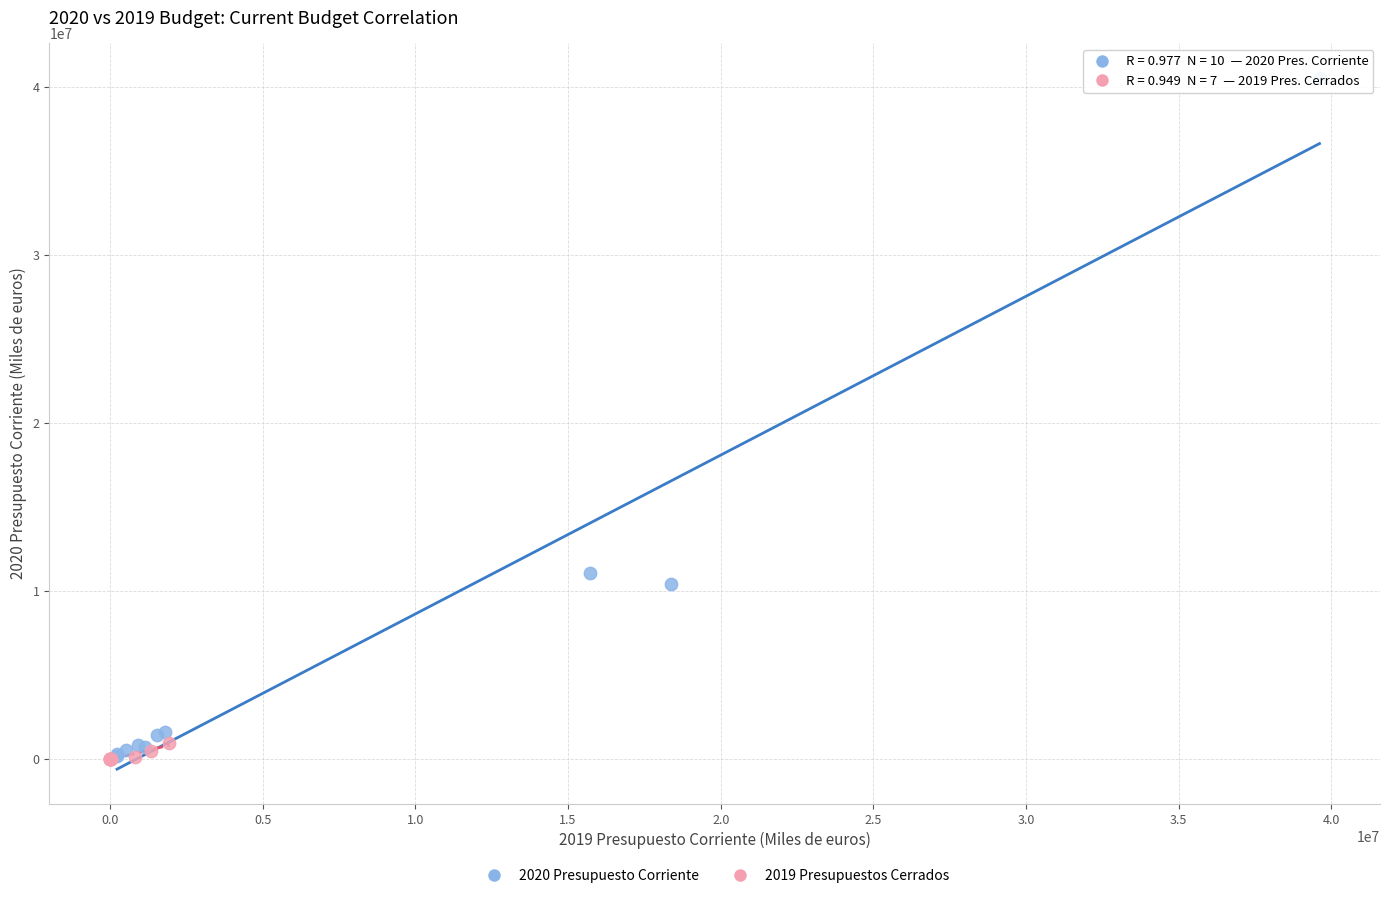

Which series contains the highest Y value?

2020 Presupuesto Corriente